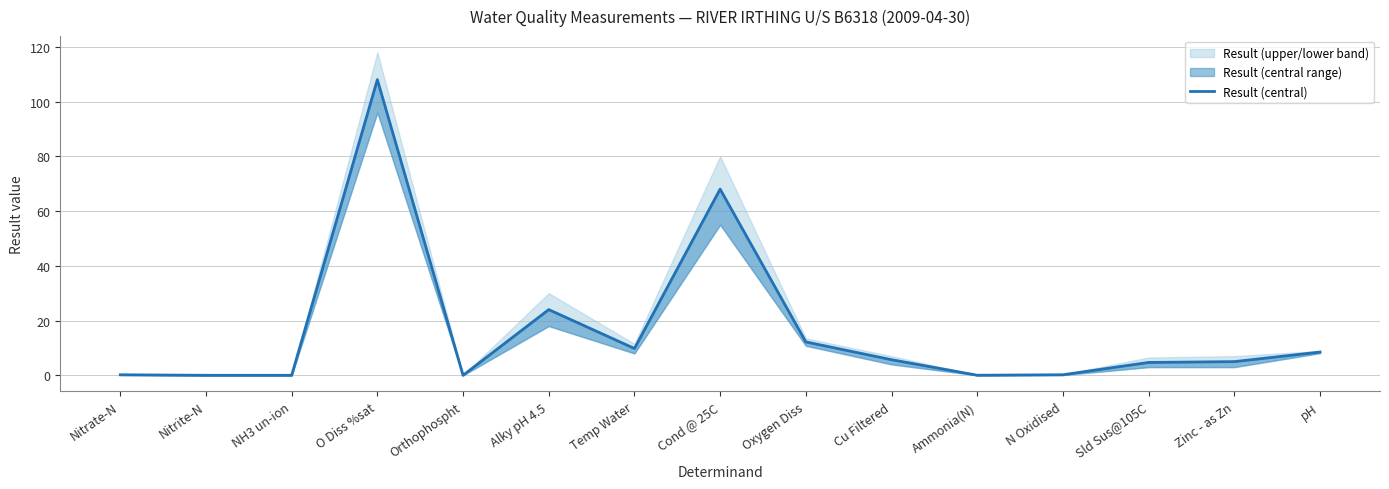

Reading left to right, what are all the values shown in this chart?

Nitrate-N=0.2	Nitrite-N=0.0	NH3 un-ion=0.0	O Diss %sat=108.0	Orthophospht=0.0	Alky pH 4.5=24.0	Temp Water=9.8	Cond @ 25C=68.0	Oxygen Diss=12.2	Cu Filtered=5.7	Ammonia(N)=0.0	N Oxidised=0.2	Sld Sus@105C=4.7	Zinc - as Zn=5.0	pH=8.5